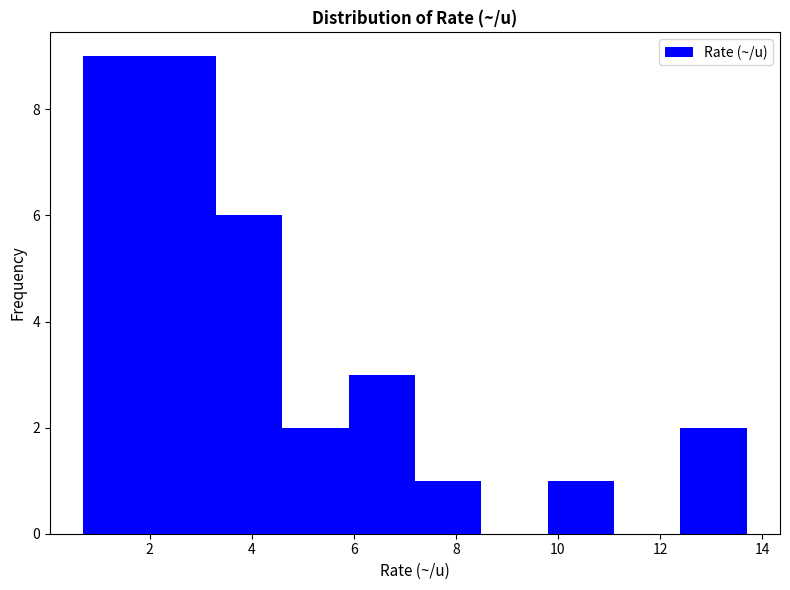

How tall is the bar that spans 3.3 to 4.6 on the x-axis? Neither the bar edges nor the heights are printed on the chart, so give them approximately, as read against the axes.

6